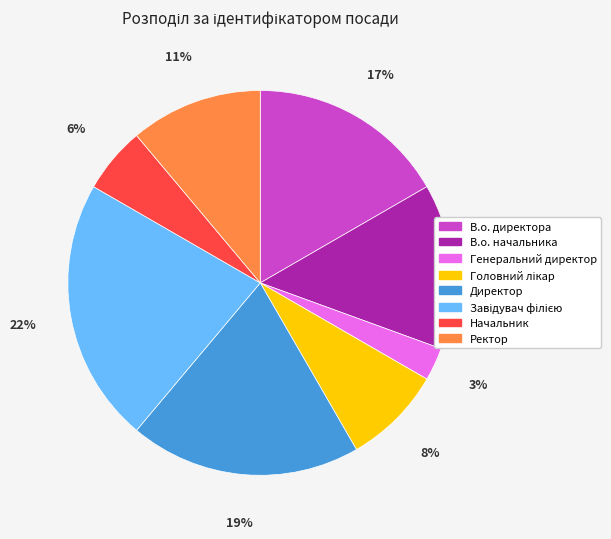

What percentage is the В.о. директора slice, to the nearest percent?

17%